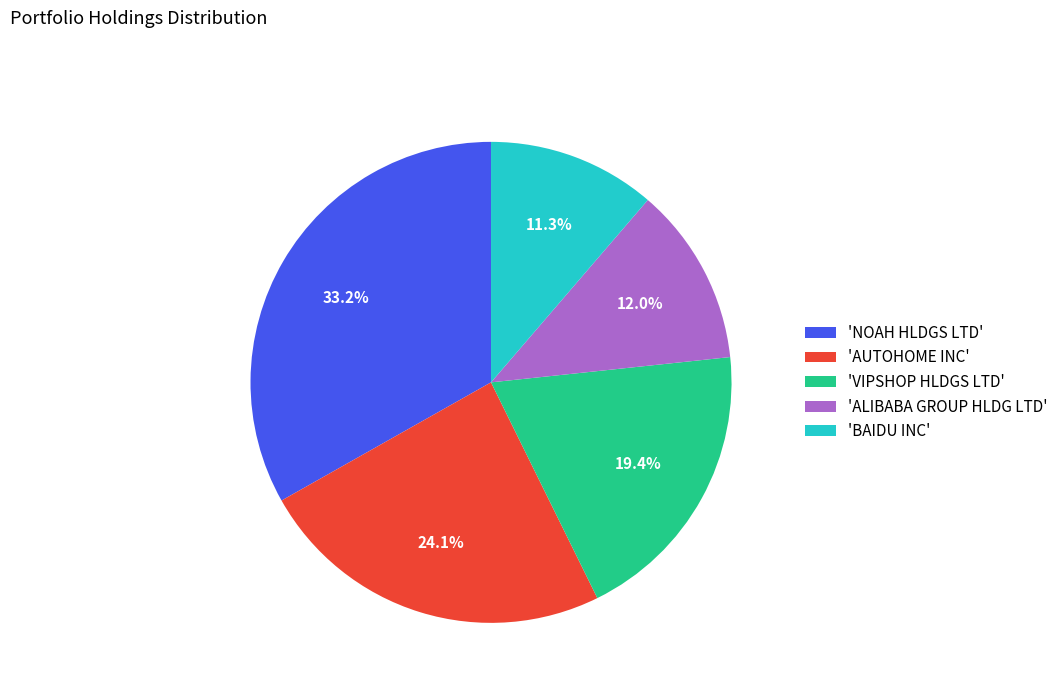

Between 'ALIBABA GROUP HLDG LTD' and 'BAIDU INC', which is larger?

'ALIBABA GROUP HLDG LTD'